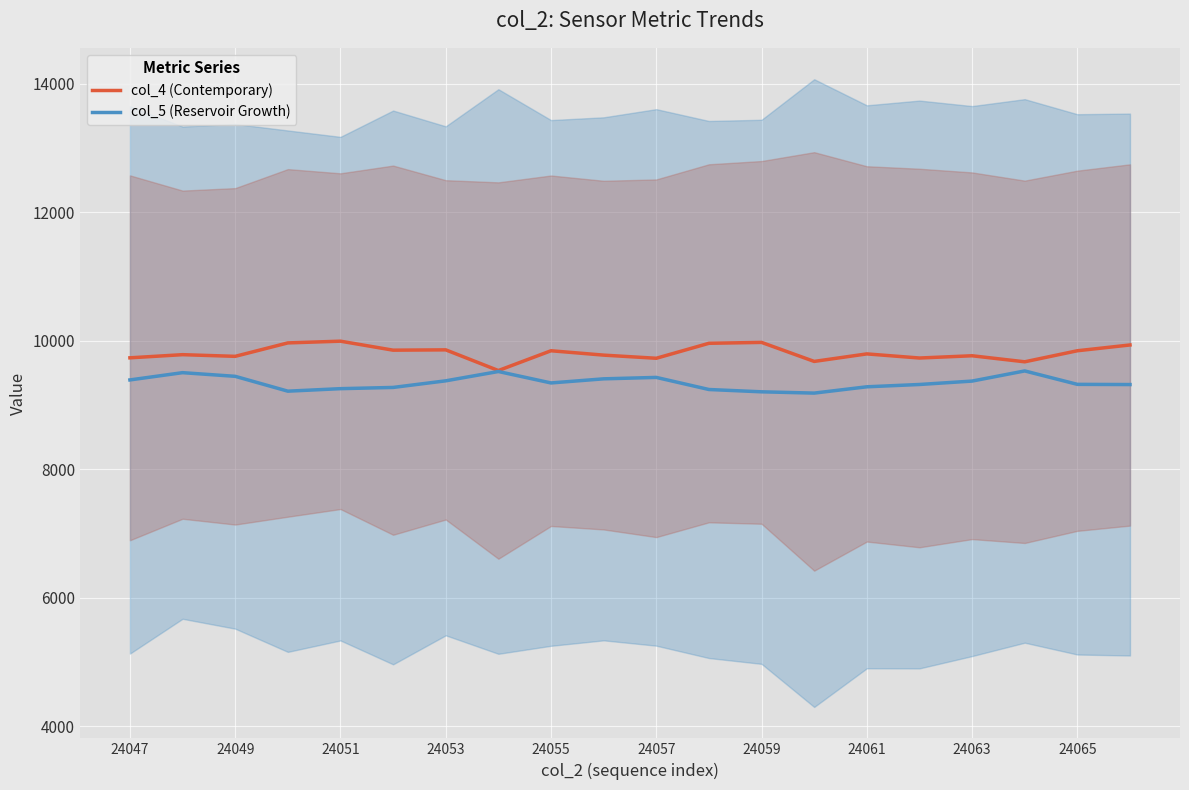

At how many categories does at least one series exceed 9541?

19